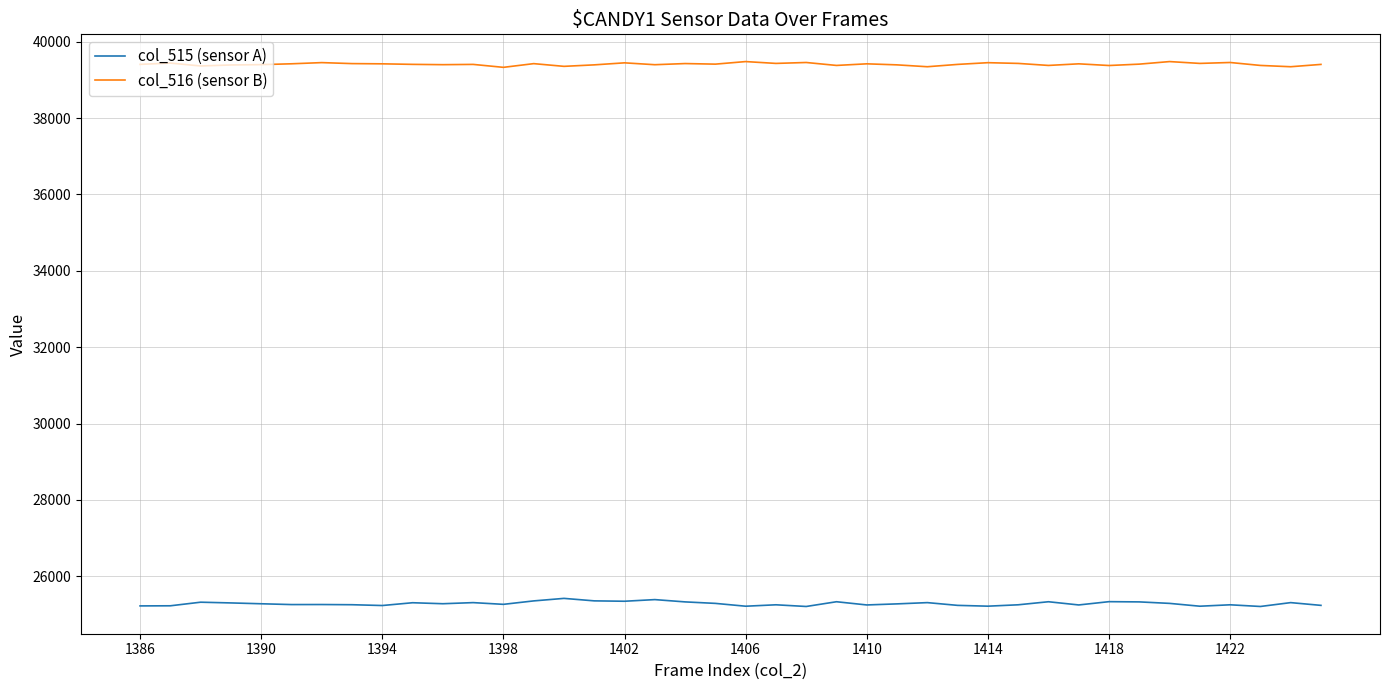

Which series has the largest total across all categories?

col_516 (sensor B)